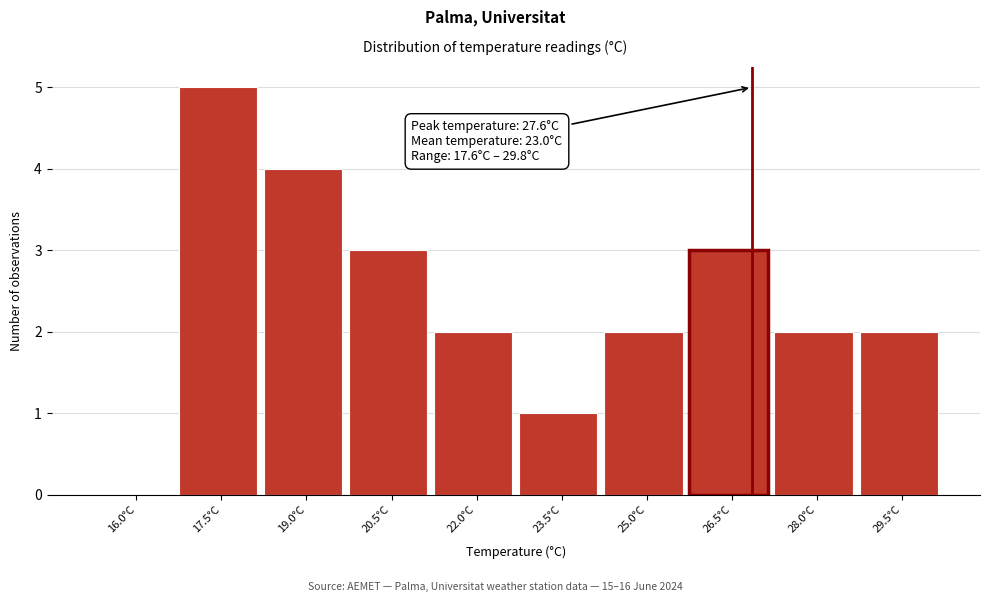

Reading left to right, what are all the values shown in this chart?

16.0°C=0	17.5°C=5	19.0°C=4	20.5°C=3	22.0°C=2	23.5°C=1	25.0°C=2	26.5°C=3	28.0°C=2	29.5°C=2